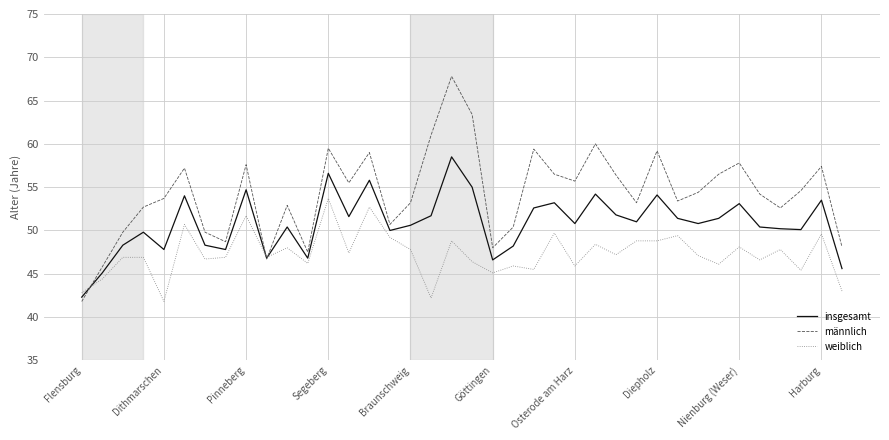

What is the minimum value for weiblich?

41.8